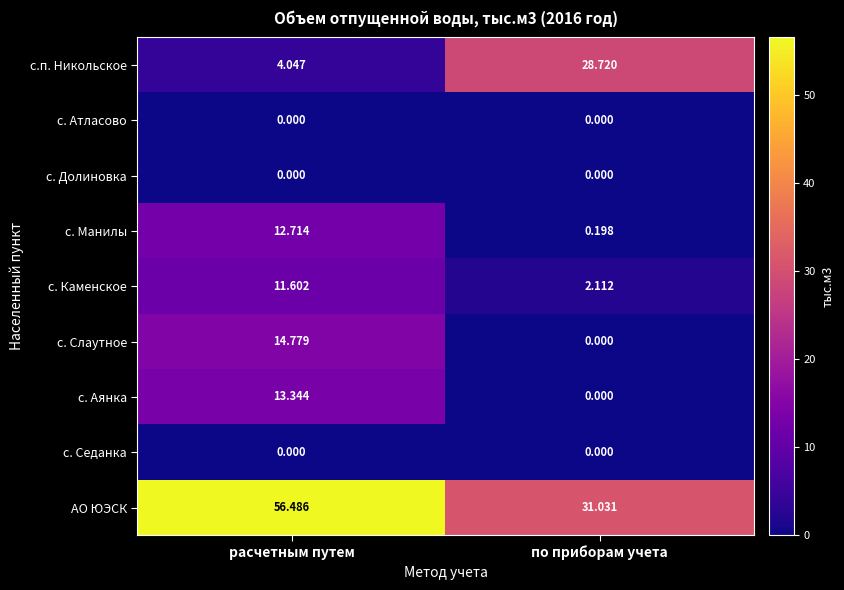

How many distinct data groups are displayed?

9